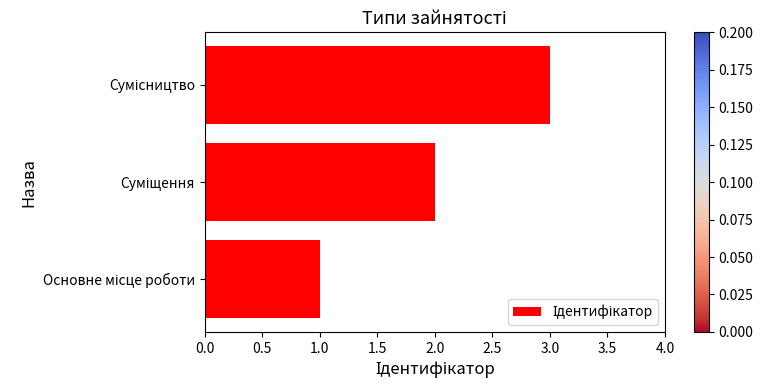

How many data points are less than 2?

1